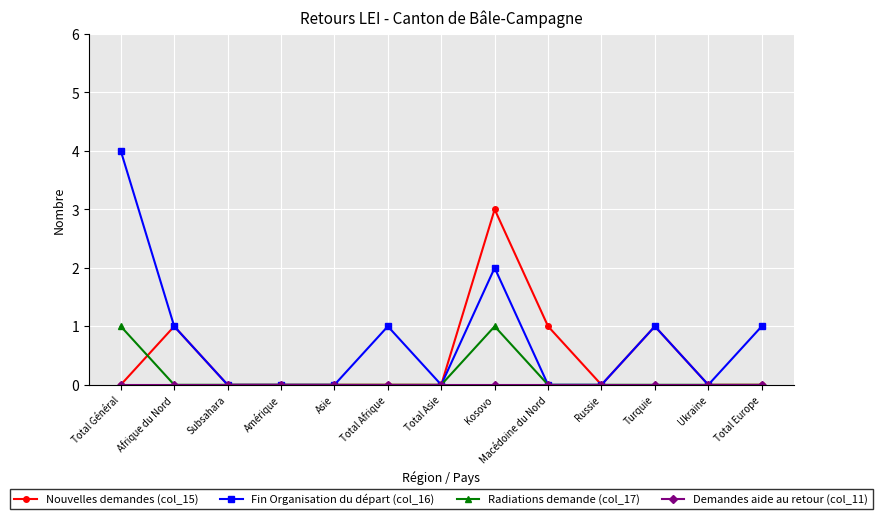

In Radiations demande (col_17), how many points are higher than both neighbors (excluding endpoints)?

1